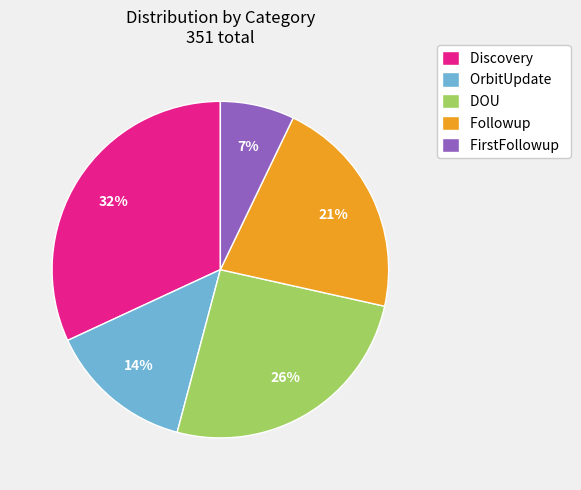

To the nearest percent, what is the difference between the largest and smallest slice percentages?

25%